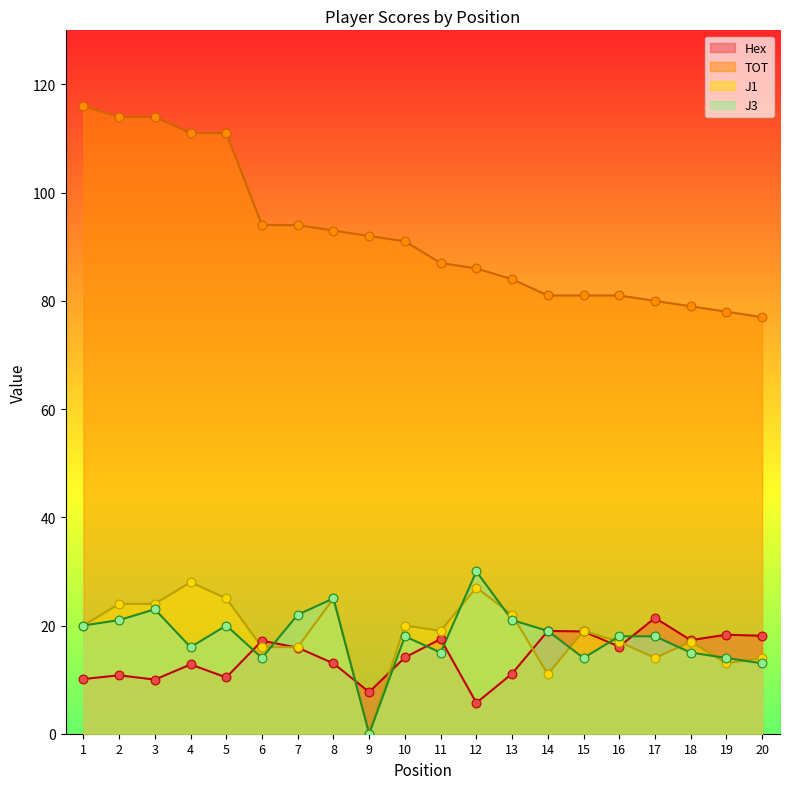

At how many categories does at least one series exceed 71?

20